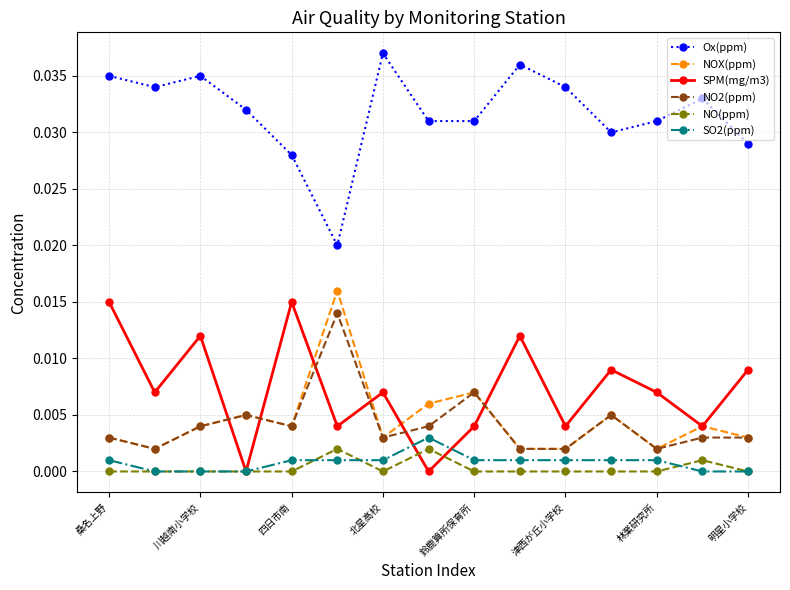

Which series has the largest total across all categories?

Ox(ppm)